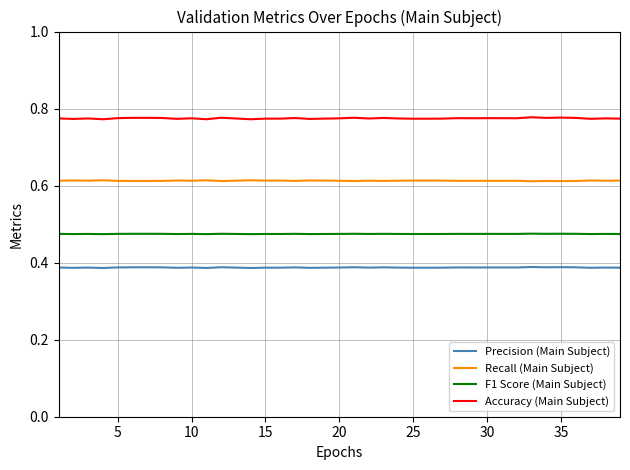

Rank the series by their maximum value, from highest to lowest.

Accuracy (Main Subject), Recall (Main Subject), F1 Score (Main Subject), Precision (Main Subject)